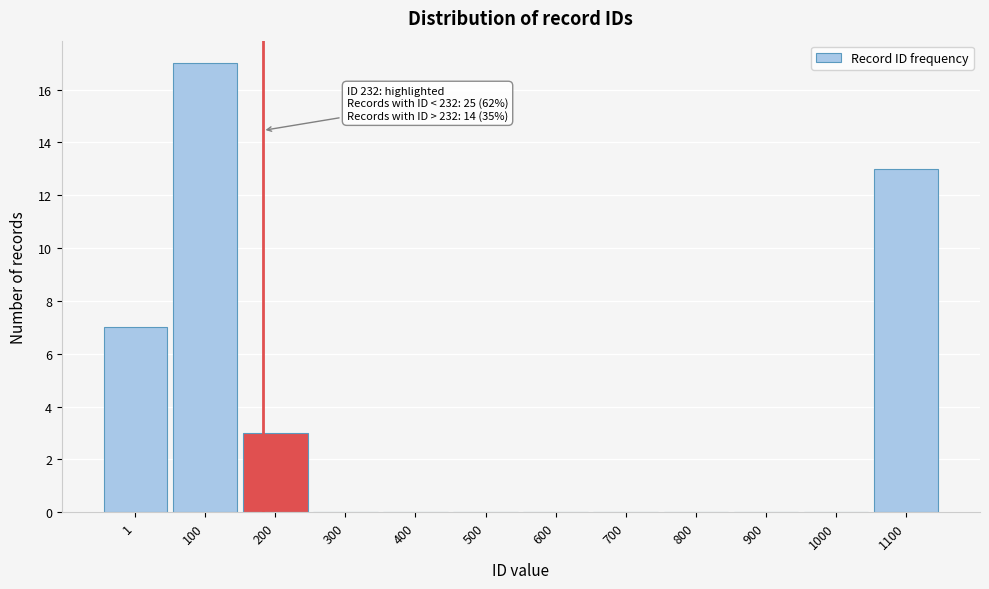

Reading left to right, transcribe all the data shown in this chart.

1=7	100=17	200=3	300=0	400=0	500=0	600=0	700=0	800=0	900=0	1000=0	1100=13